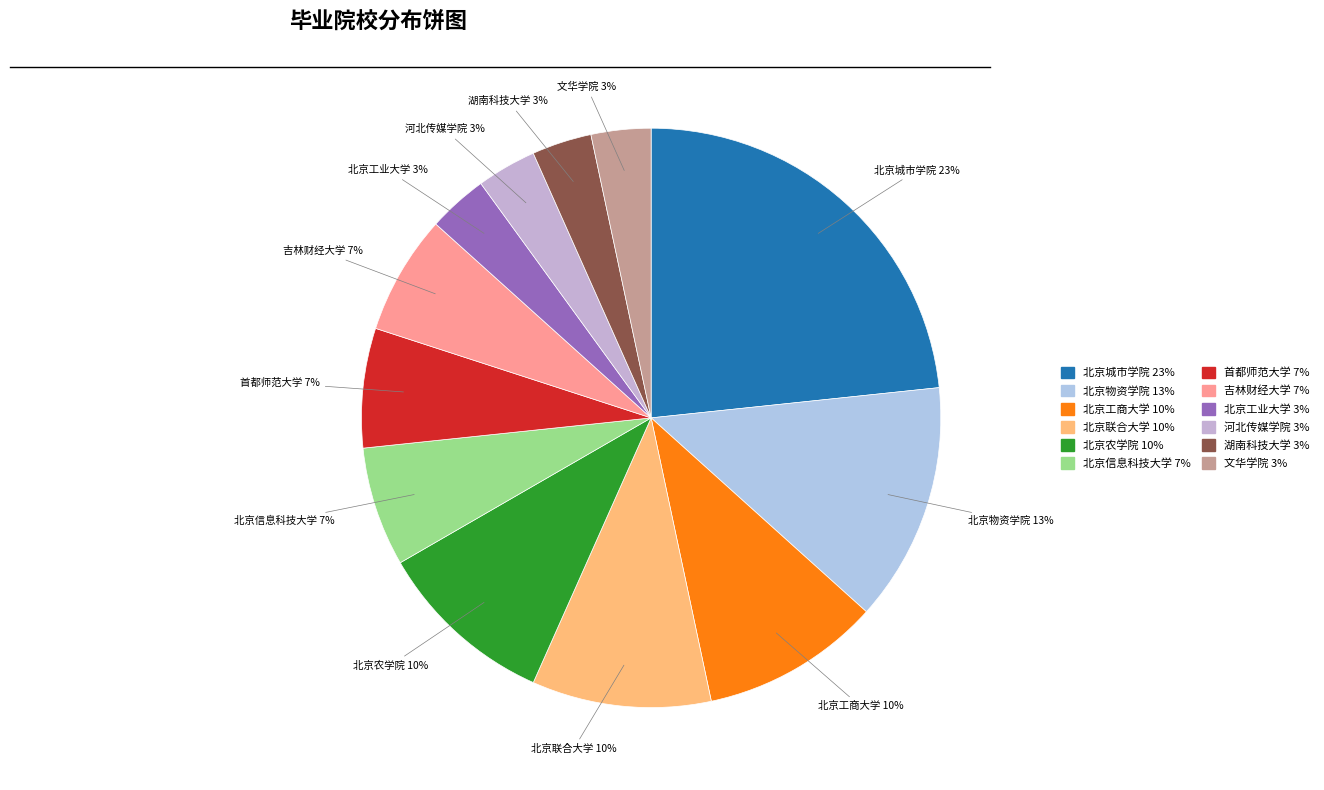

Count the number of slices in the pie.

12